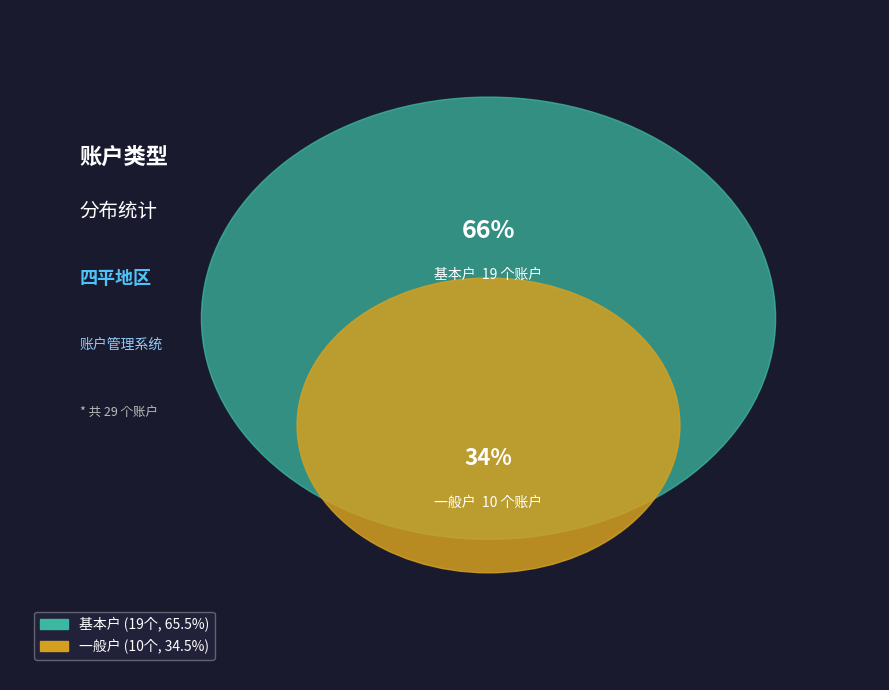

Which category has the biggest portion of the pie?

基本户